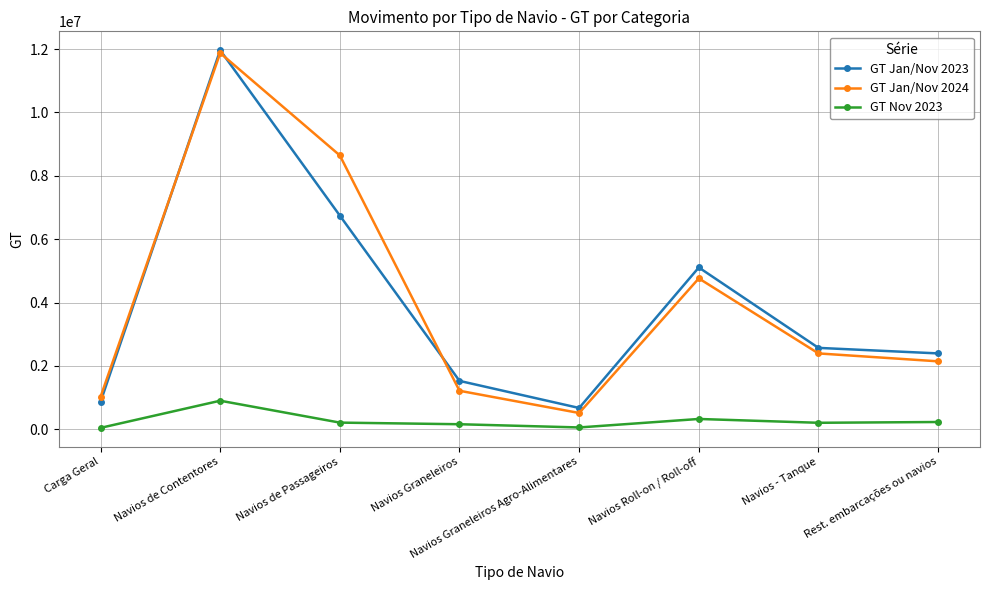

At which category does GT Jan/Nov 2024 reach its first local peak?

Navios de Contentores